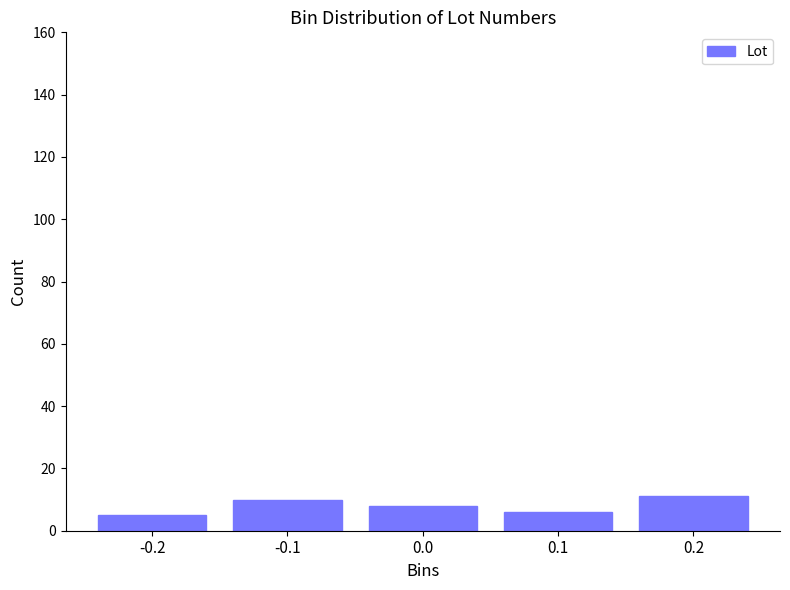

Reading right to left, transcribe all the data shown in this chart.

11	6	8	10	5